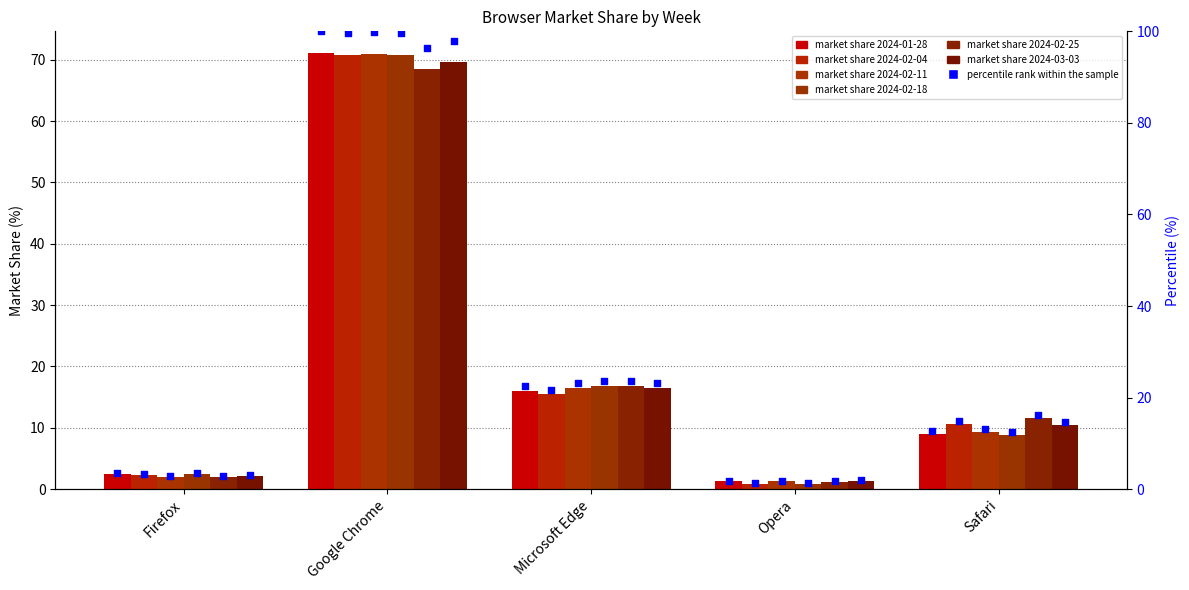

Approximately how many times larger is the value at Opera compared to Safari?

0.1